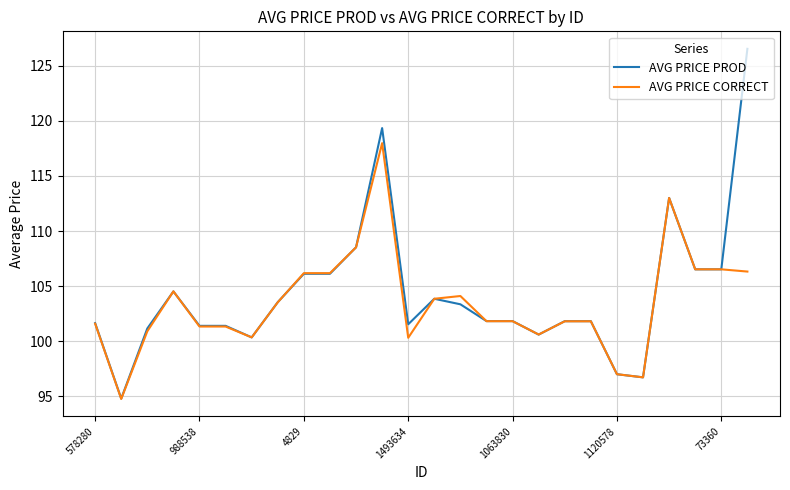

List the series in order of their peak value, lowest first.

AVG PRICE CORRECT, AVG PRICE PROD